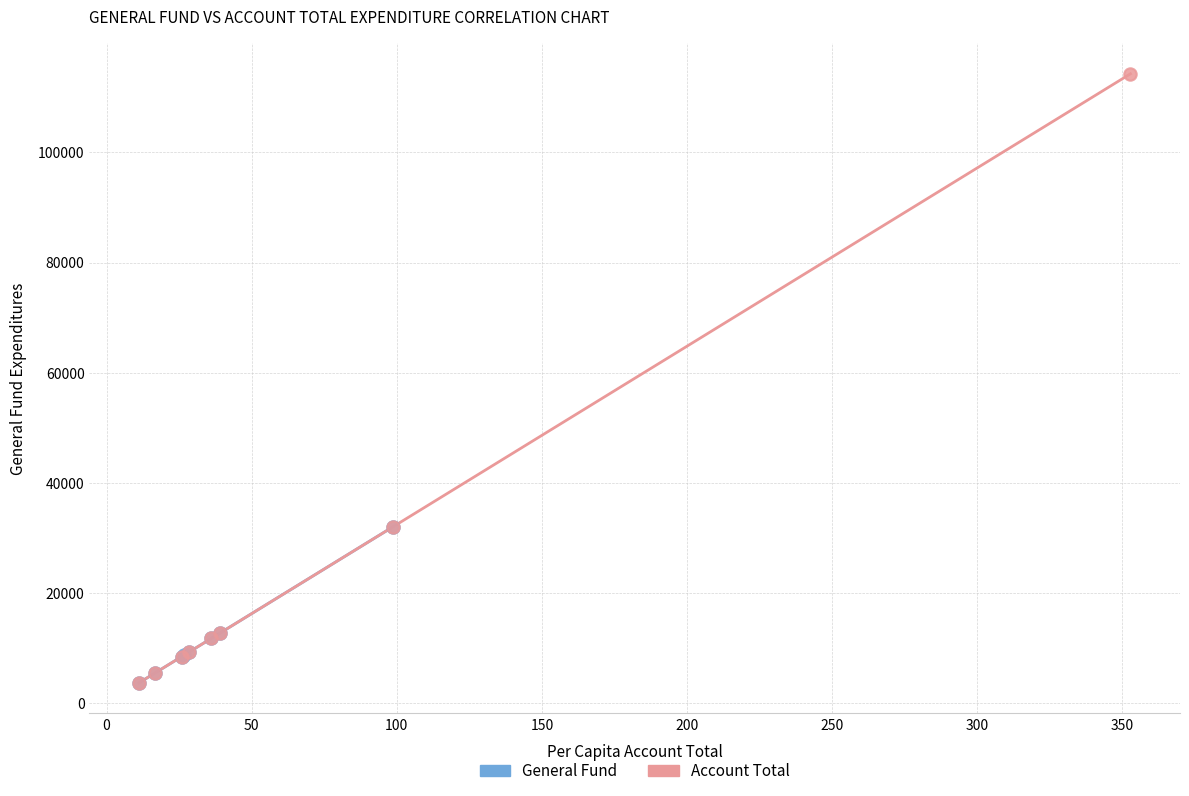

Which series reaches the maximum Y coordinate?

Account Total